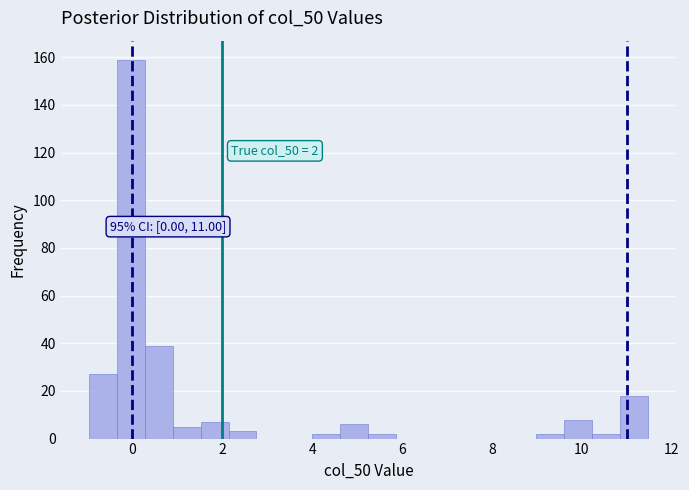

Read against the x-axis, roughly where is the centre of the tallest bar?

0.0